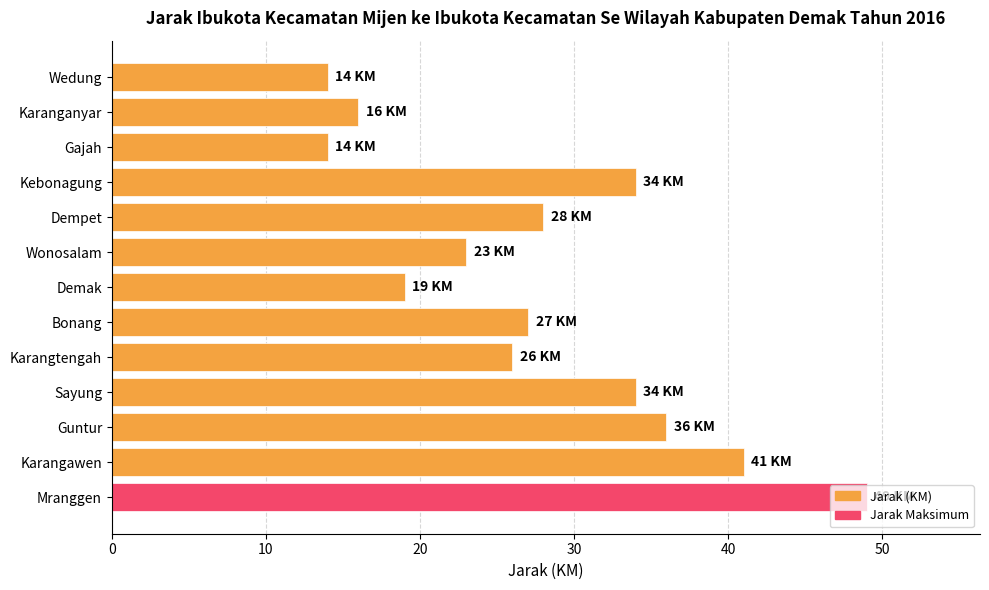

What is the difference between the maximum and minimum values?

35